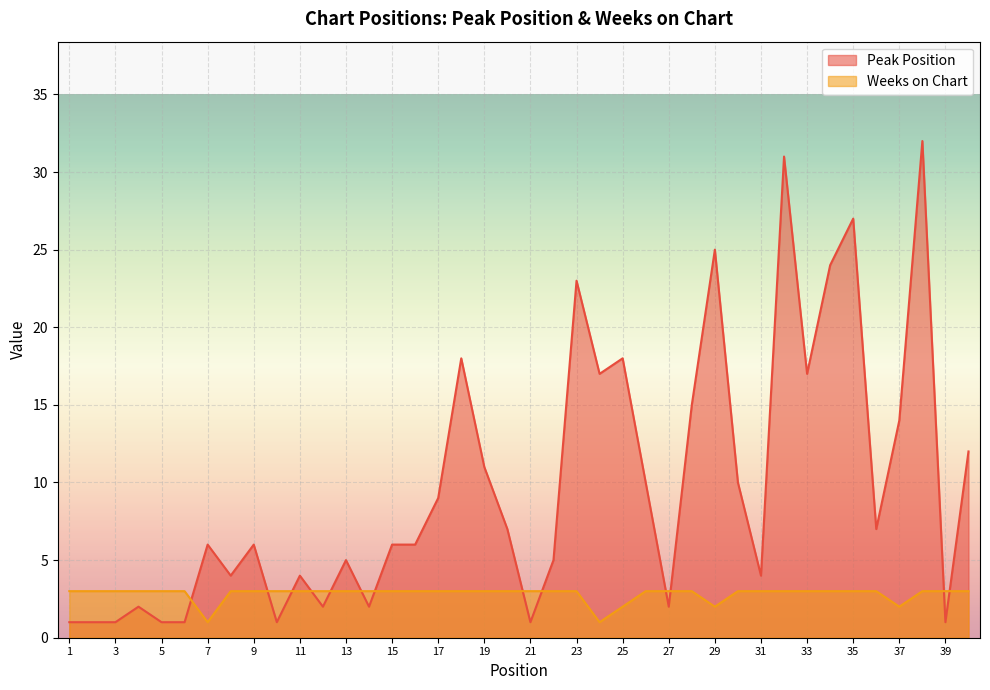

List the series in order of their peak value, lowest first.

Weeks on Chart, Peak Position